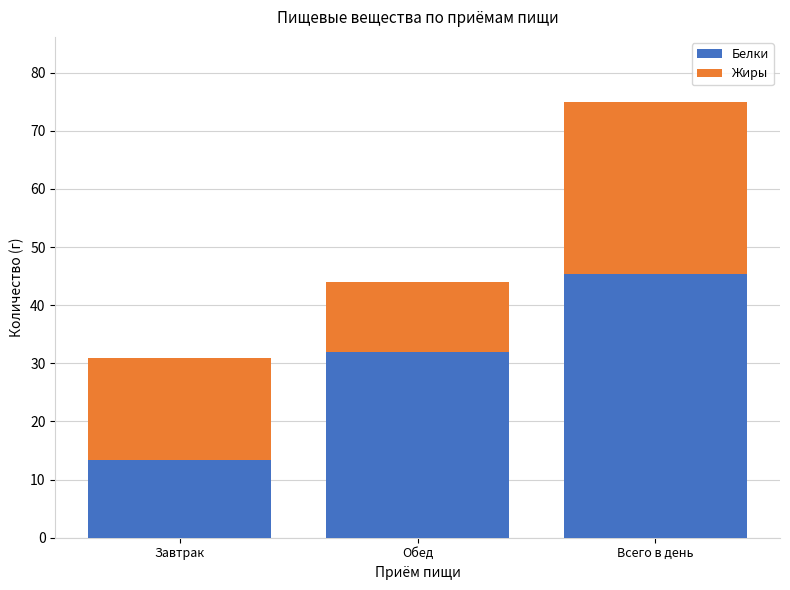

At which label does Белки reach its peak?

Всего в день